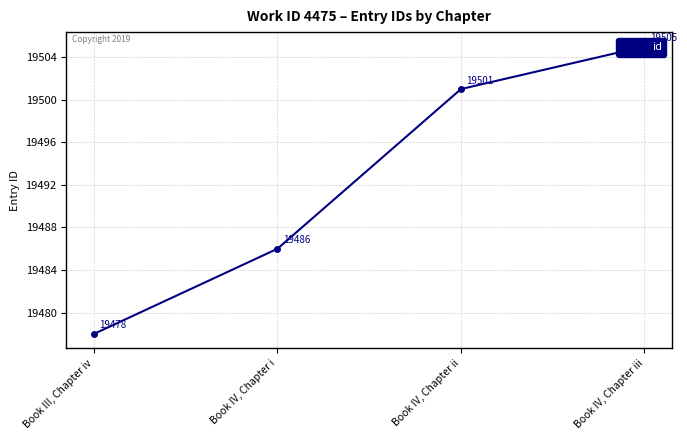

Reading left to right, what are all the values shown in this chart?

Book III, Chapter iv=19478	Book IV, Chapter i=19486	Book IV, Chapter ii=19501	Book IV, Chapter iii=19505